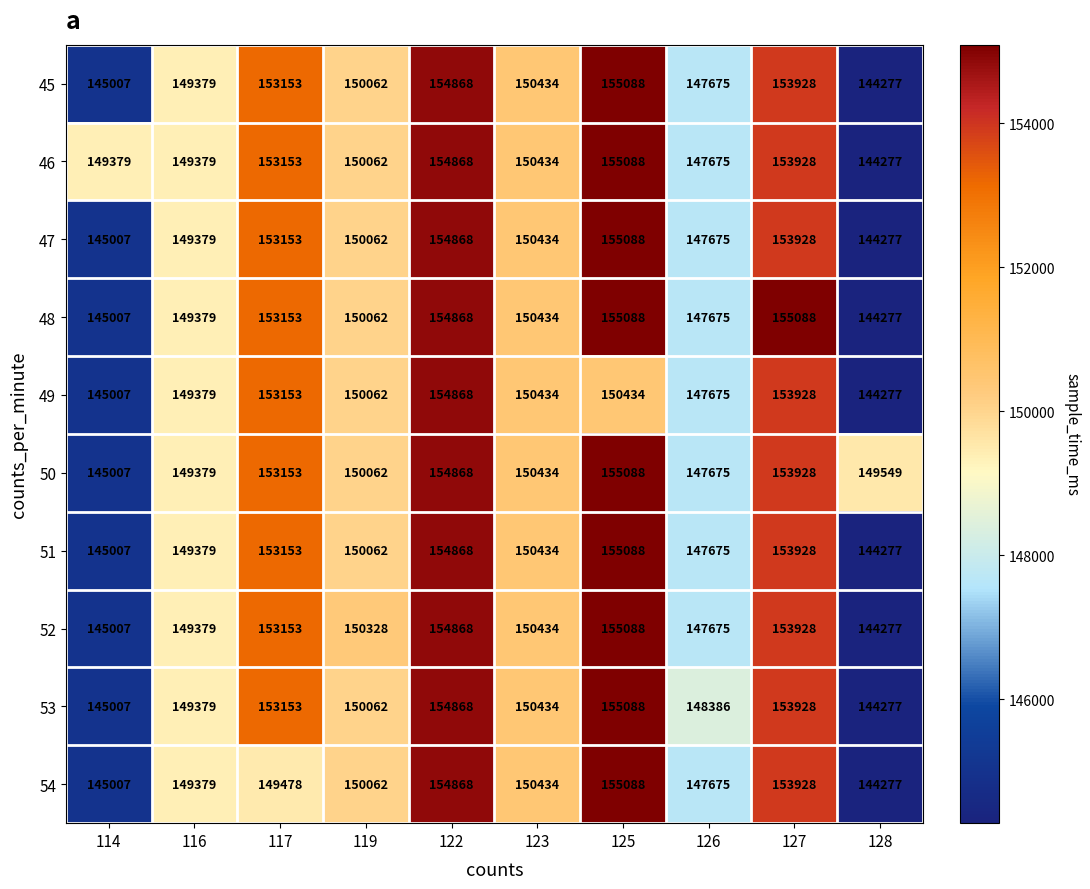

How many data points does each series have?

10